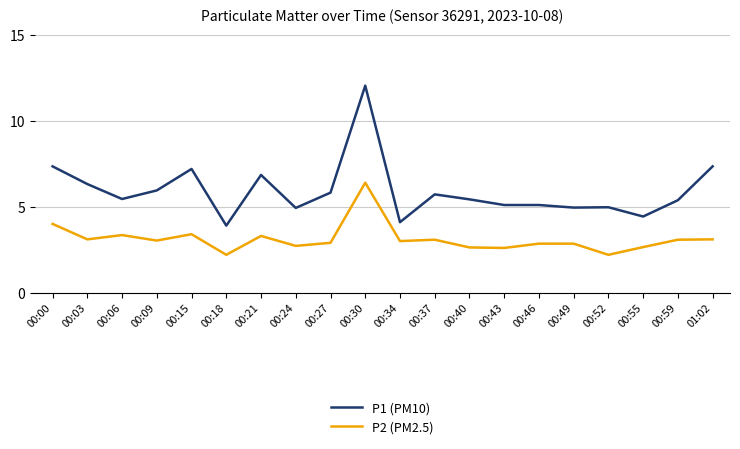

Is this an area chart (filled region under the line)?

No